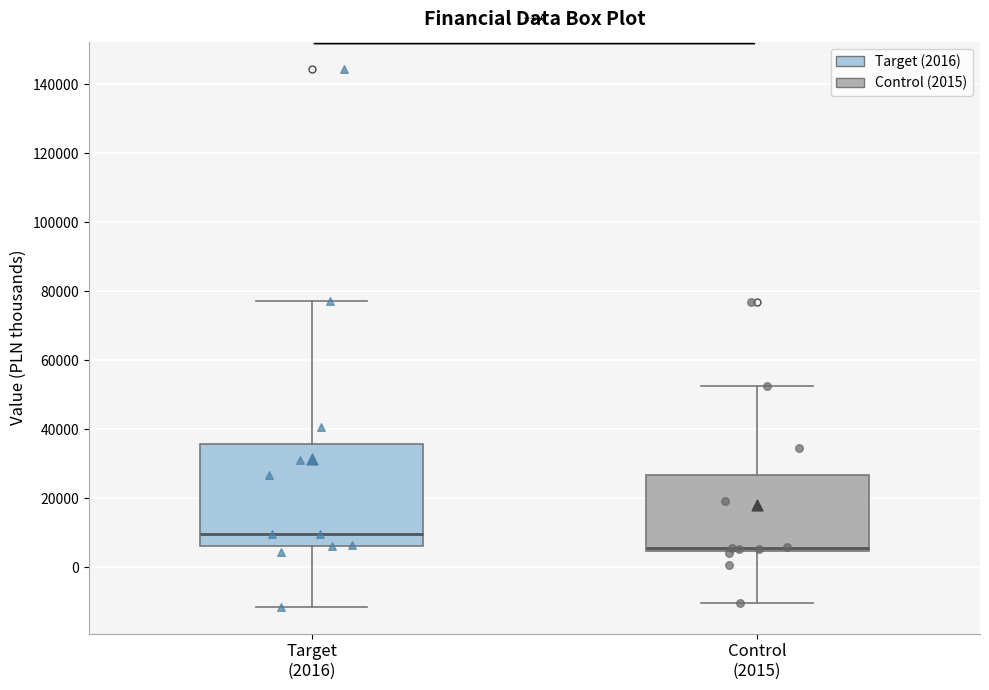

Reading left to right, transcribe this box plot: for each box, give where its median line is, the range the box spans, and where its two whiskers end, as read against the y-axis. The values are not printed on the chart, so give them approximately, as read against the axis.

Target (2016): median 10000, box 6000 to 36000, whiskers -12000 to 78000
Control (2015): median 6000, box 4000 to 26000, whiskers -10000 to 52000